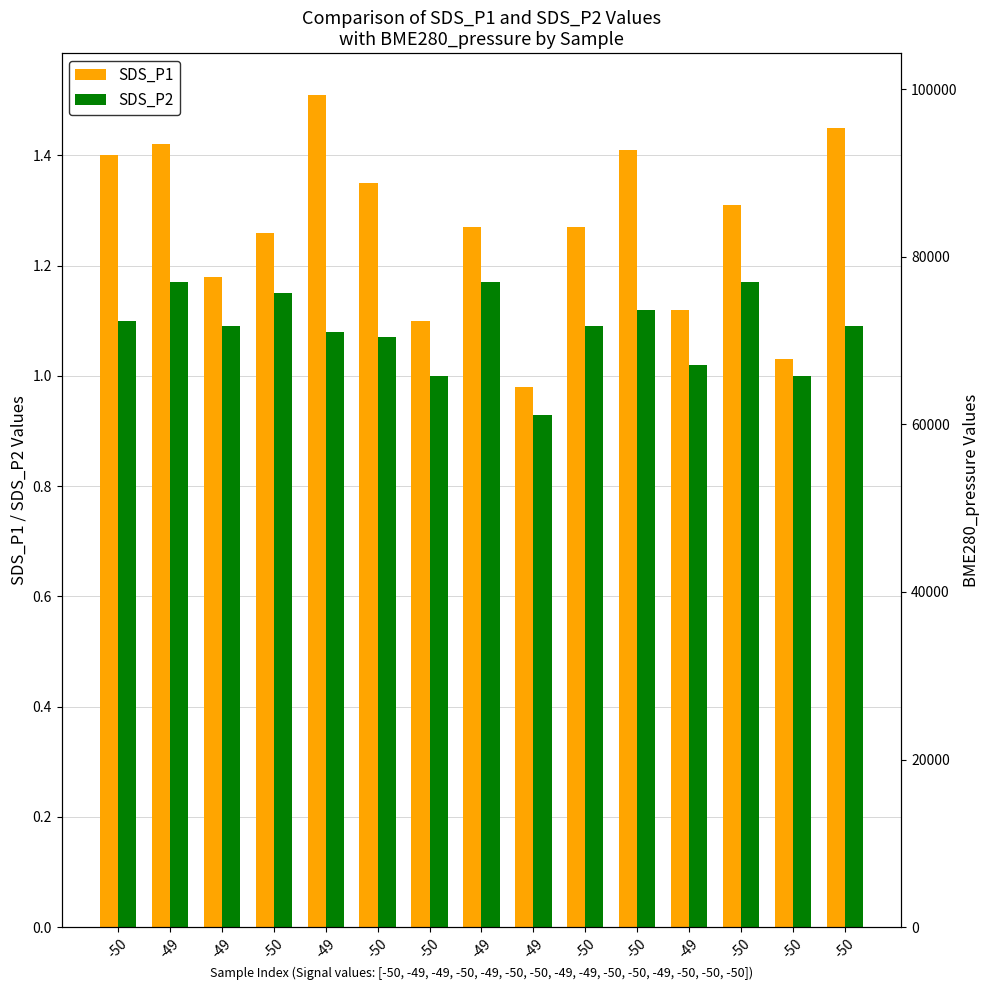

Does the chart contain stacked bars?

No